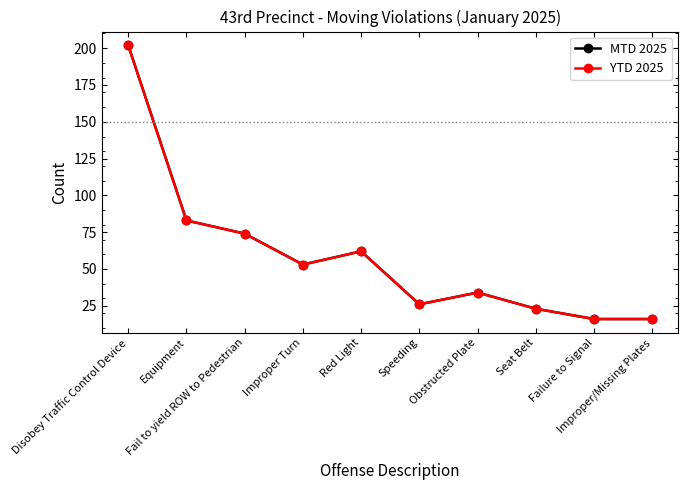

Is this an area chart (filled region under the line)?

No